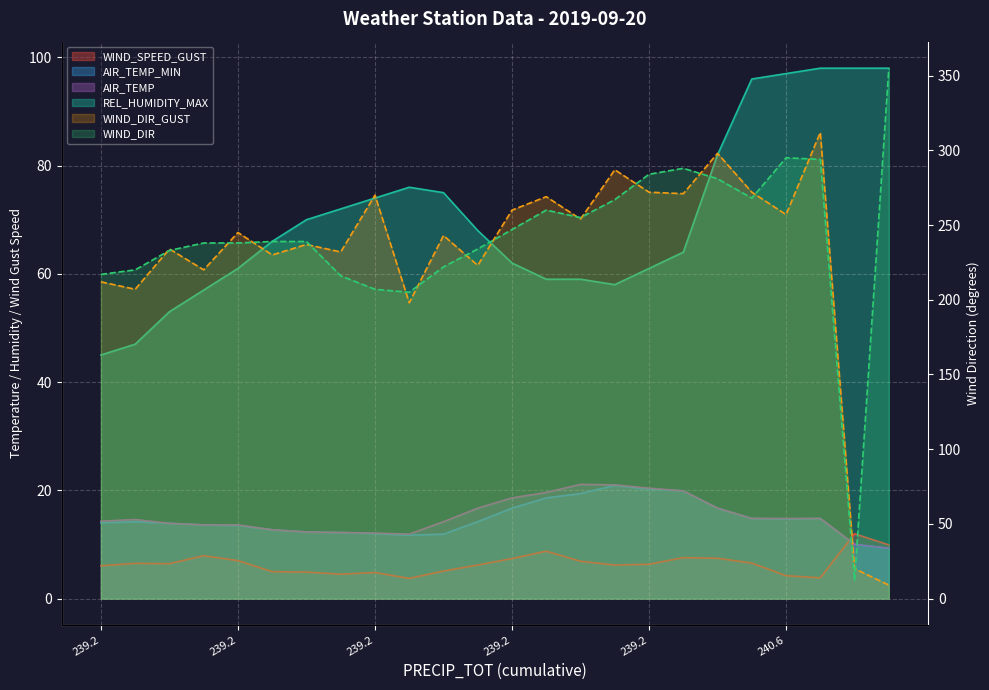

The AIR_TEMP_MIN series shows 12.0 at 239.2. True or false?

True